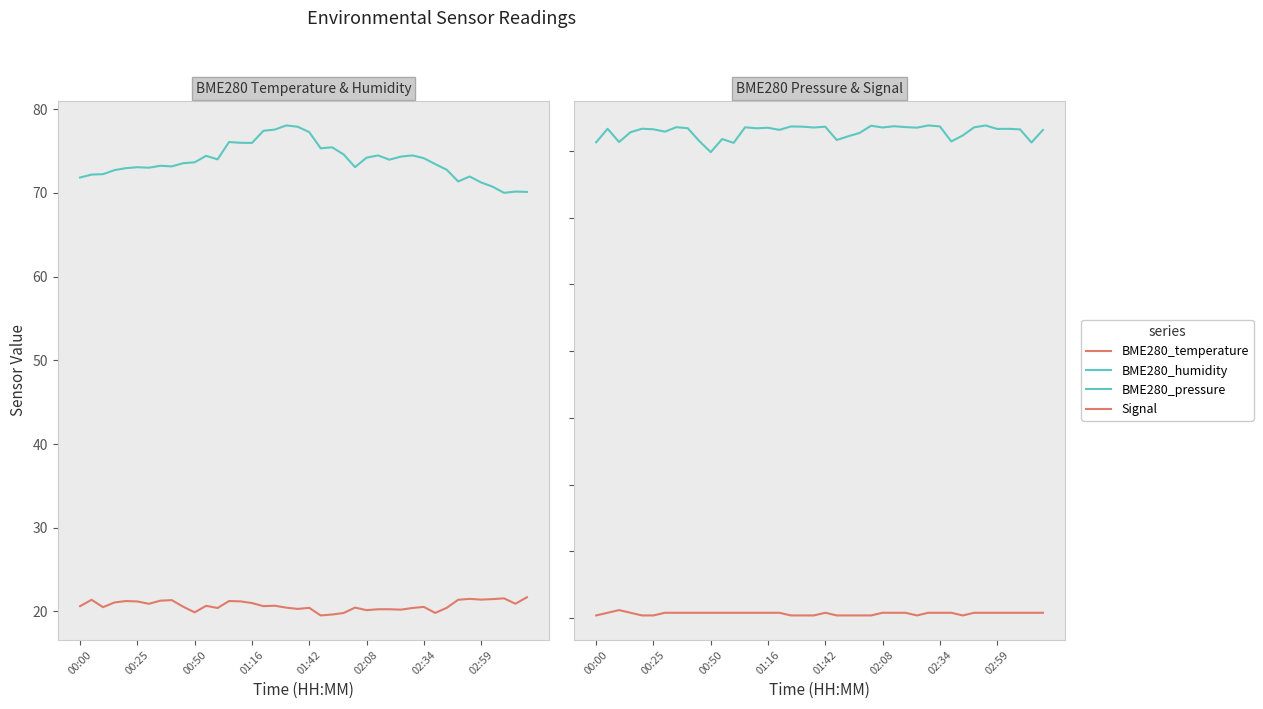

True or false: BME280_pressure and Signal intersect in this chart.

False